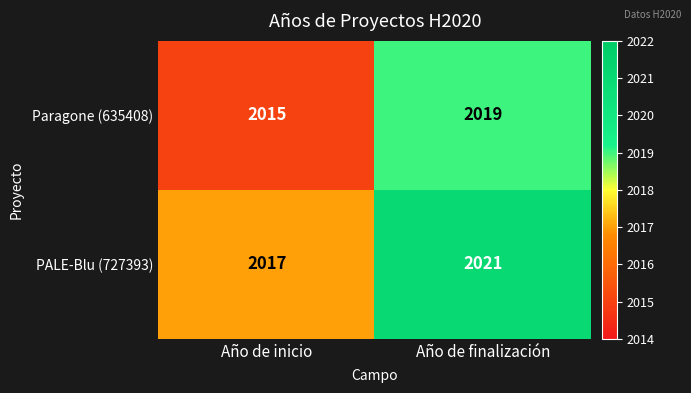

What is the highest value of the Paragone (635408) series?

2019